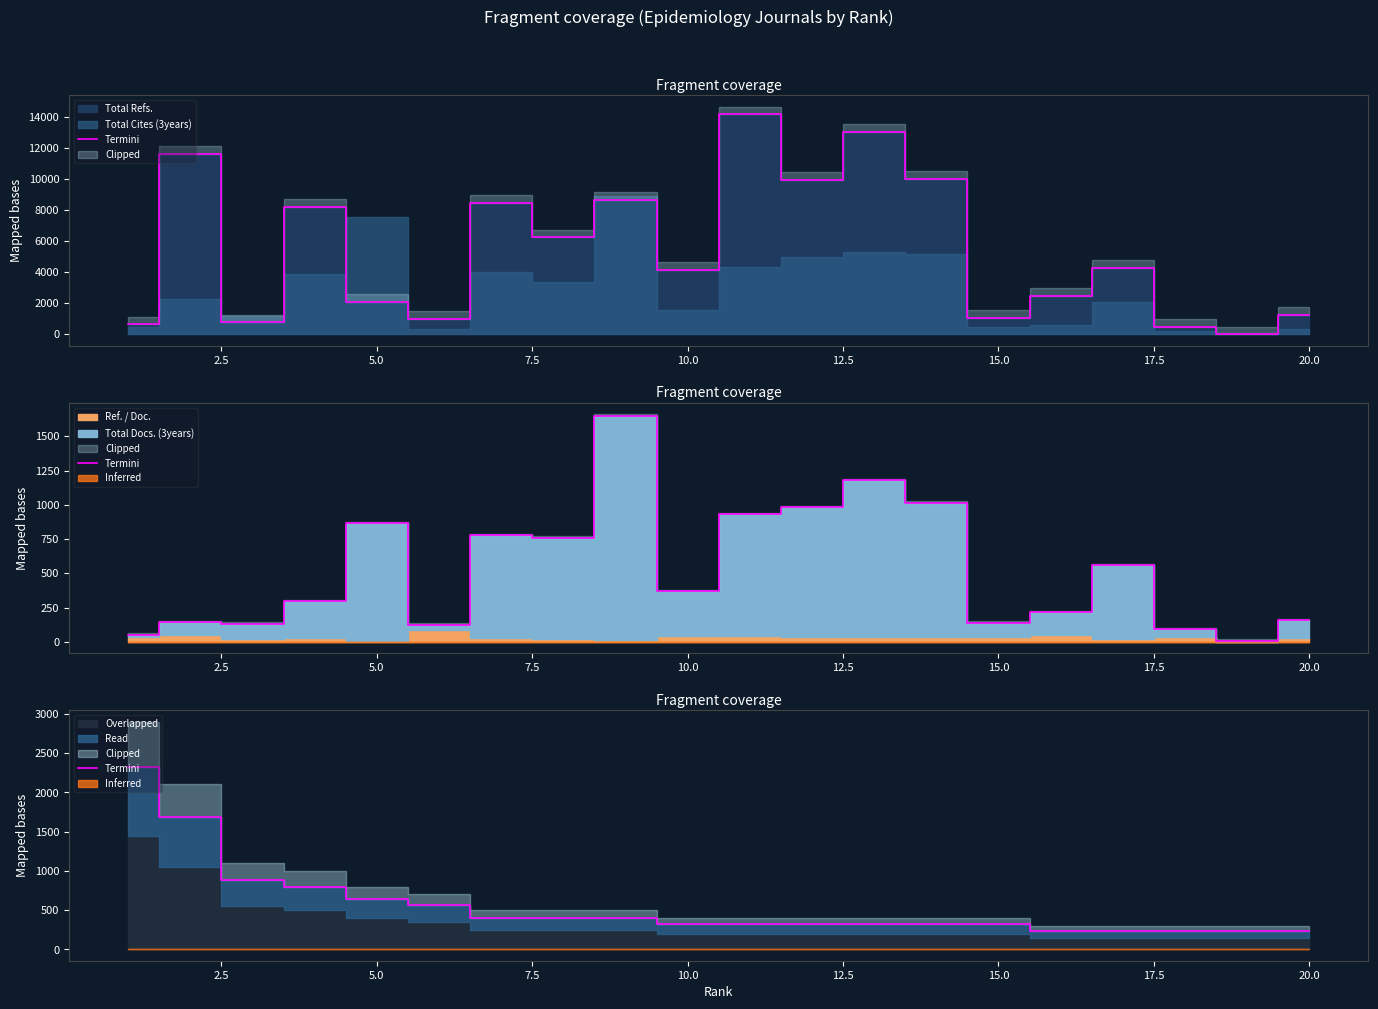

What is the change in value from 7.5 to 15.0?

-400